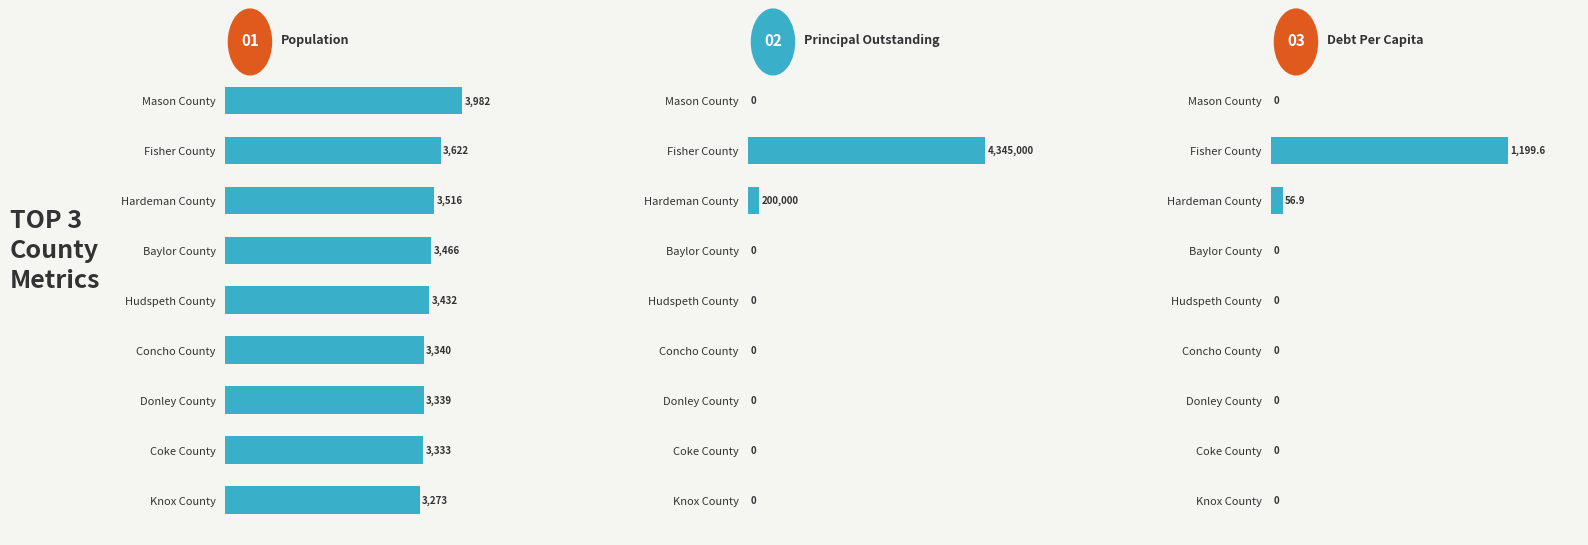

Rank the categories by Debt Per Capita value from highest to lowest.

Fisher County, Hardeman County, Mason County, Baylor County, Hudspeth County, Concho County, Donley County, Coke County, Knox County